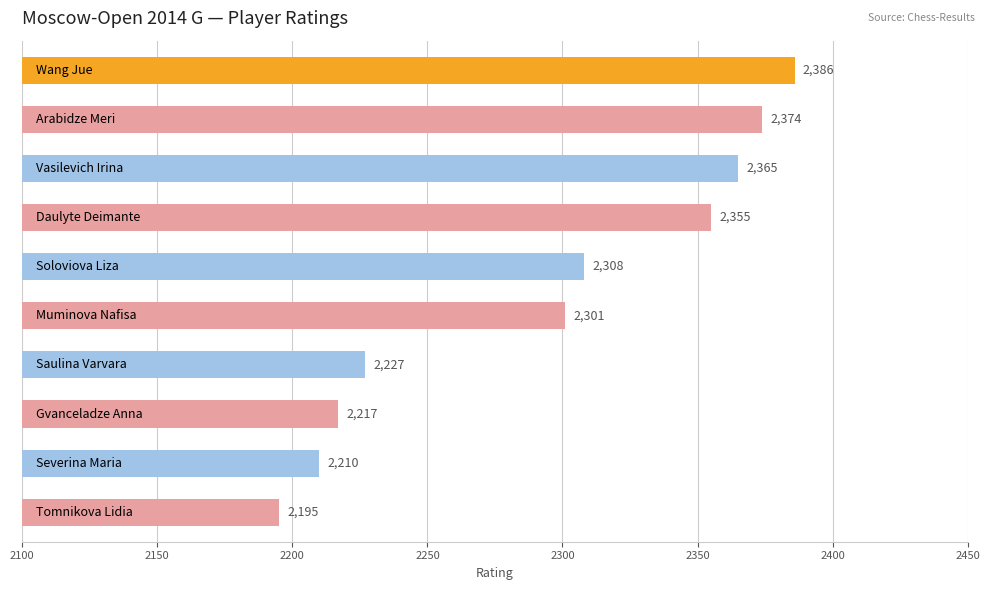

Reading top to bottom, list all the values displayed in this chart.

2386	2374	2365	2355	2308	2301	2227	2217	2210	2195